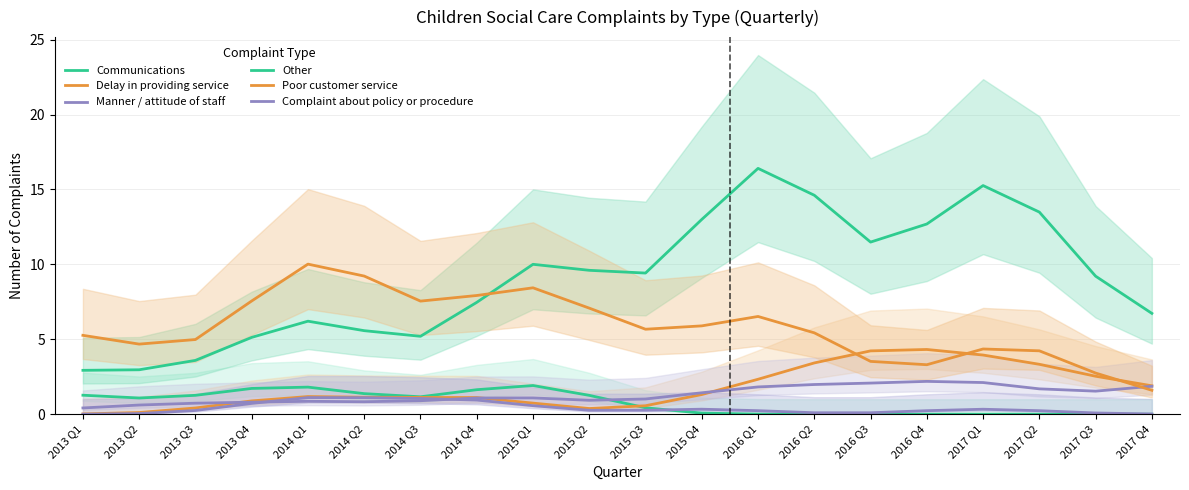

True or false: Other and Complaint about policy or procedure intersect in this chart.

False